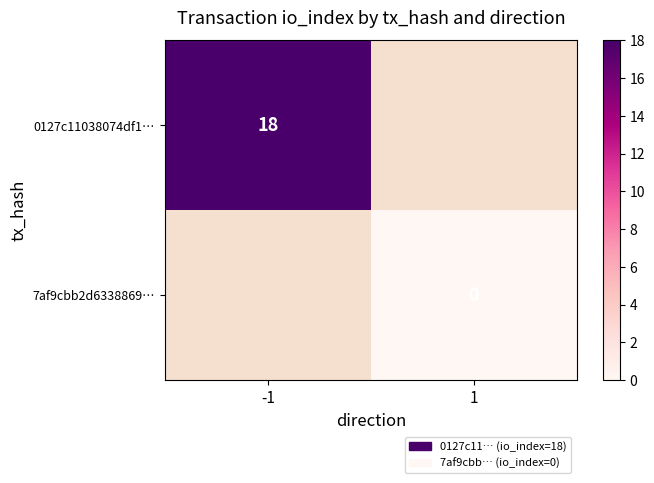

The value of 0127c11038074df1… at -1 is 31. True or false?

False